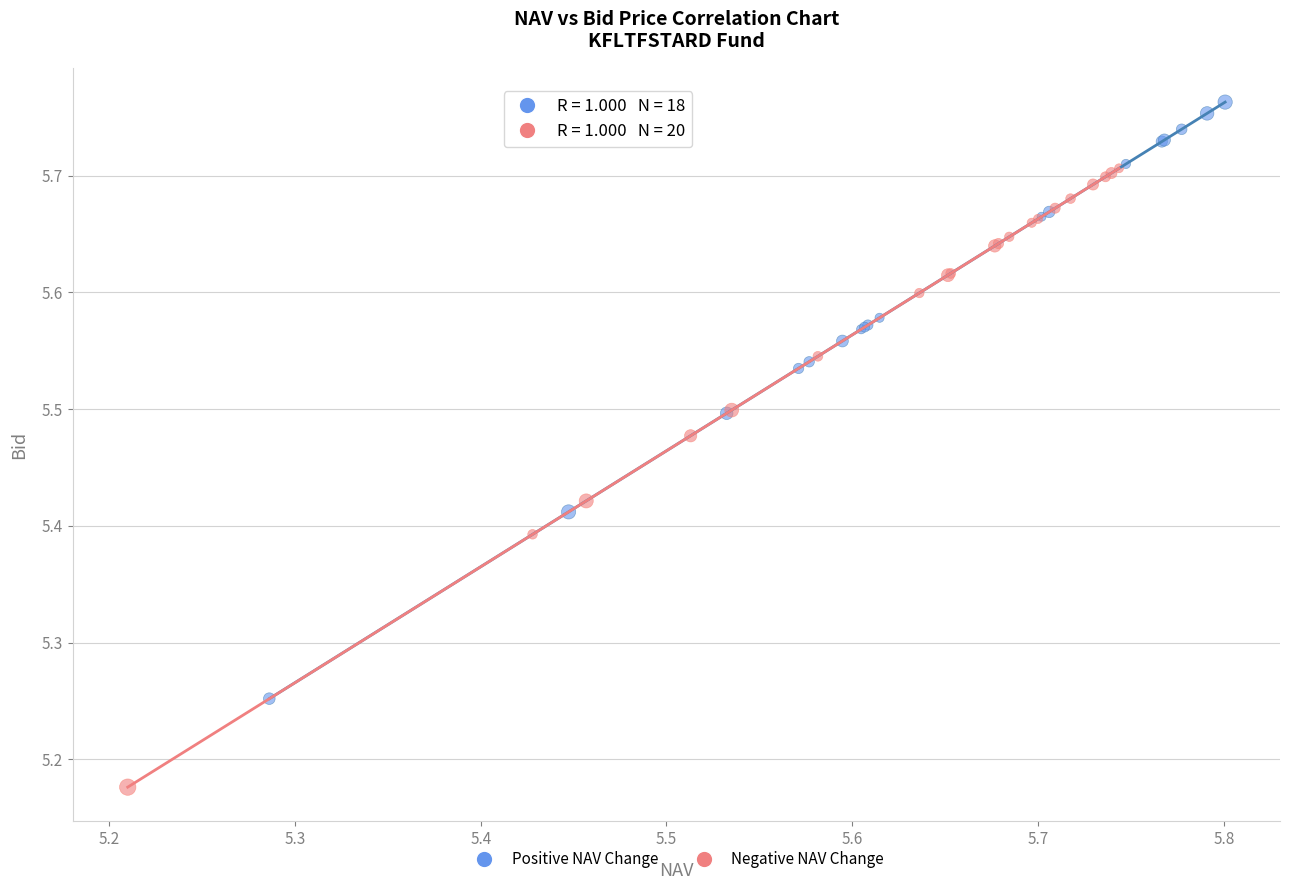

Which series reaches the minimum Y coordinate?

Negative NAV Change